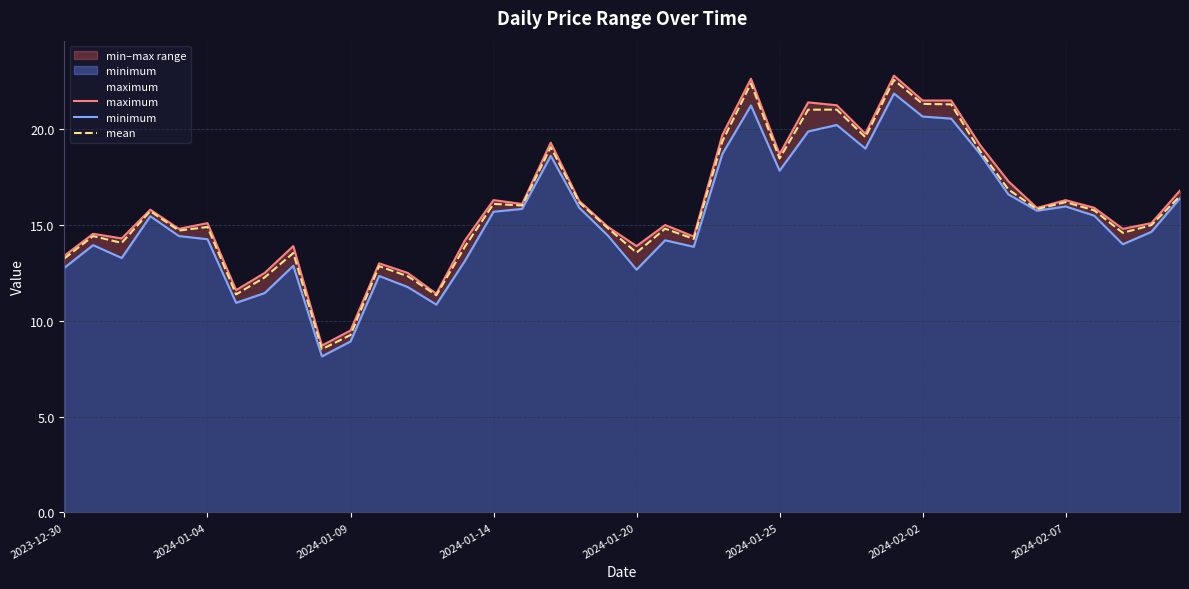

What position from the left is 32?

33